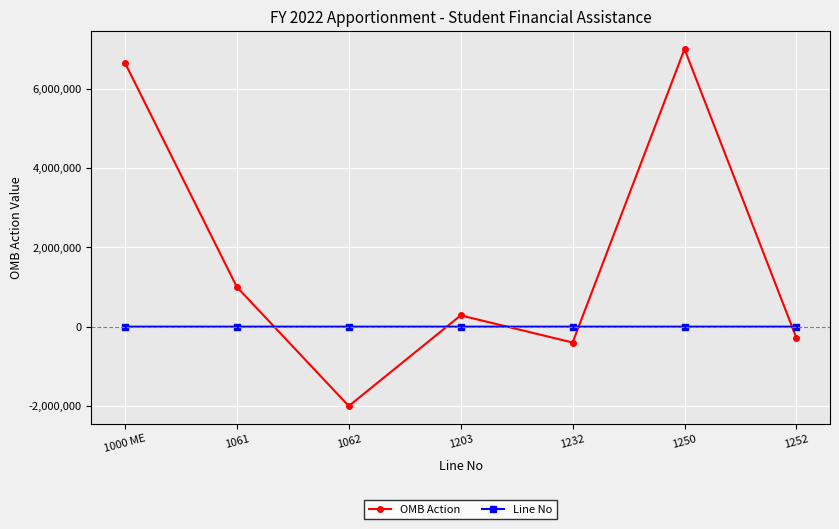

What is the spread (max minus min) of values at 1000 ME?

6650289